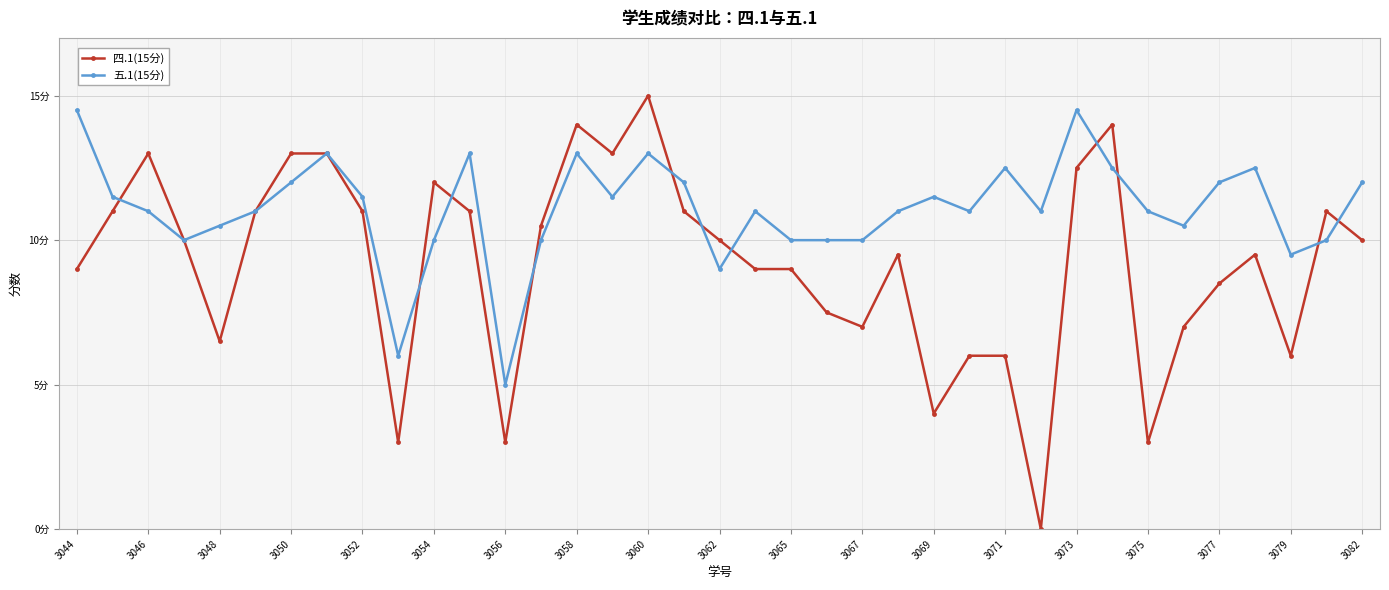

At which label does 五.1(15分) first exceed 11?

3044